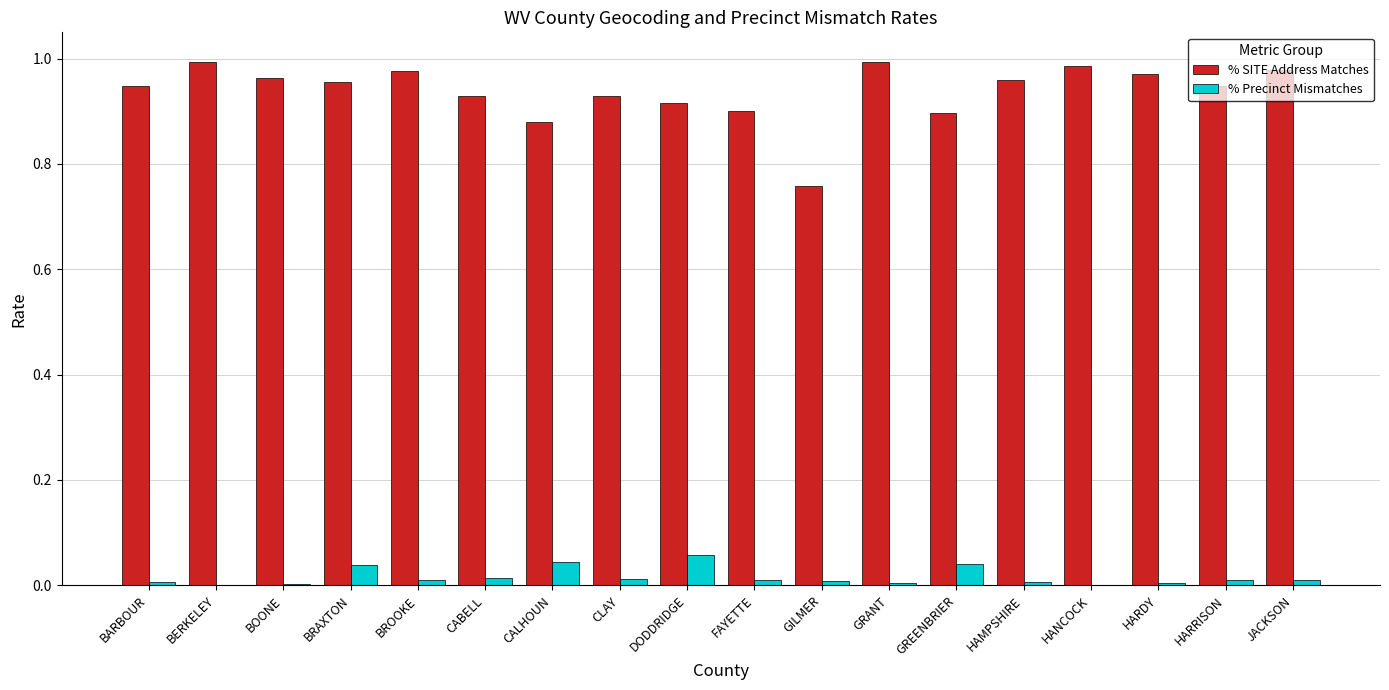

The % Precinct Mismatches series shows 0.0 at GRANT. True or false?

True